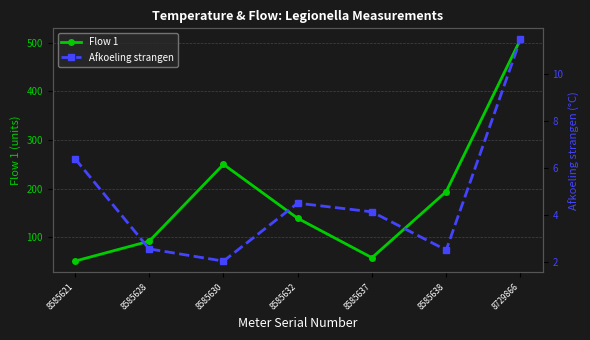

At how many categories does at least one series exceed 20?

7